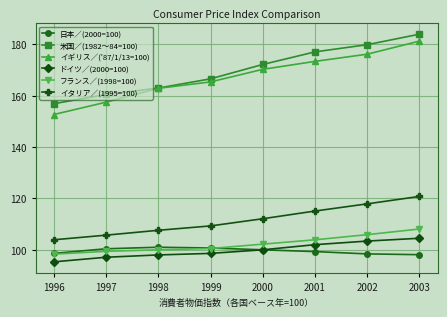

How many lines are shown in the chart?

6